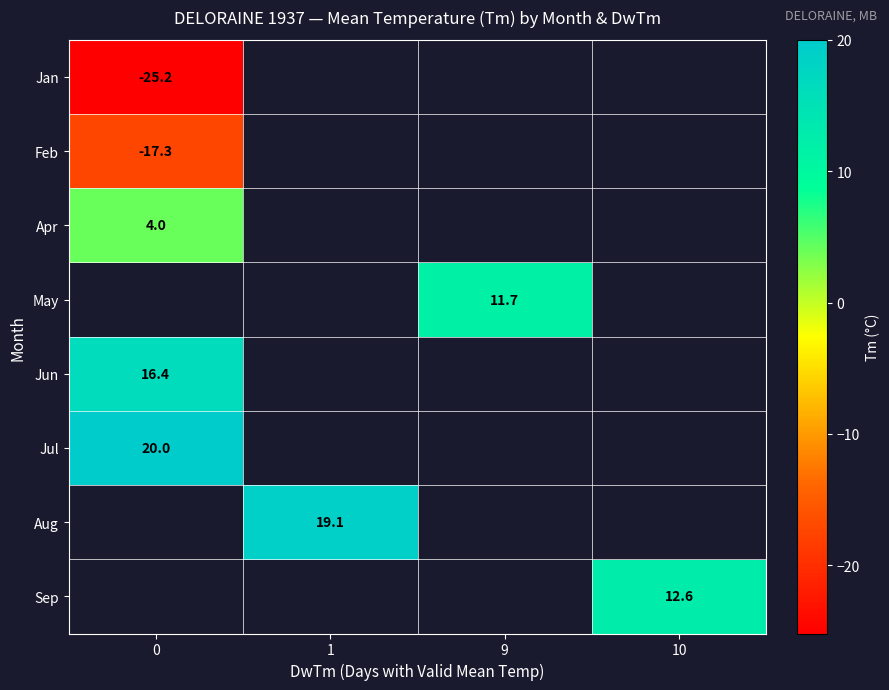

Which series has the widest spread of values?

Jan